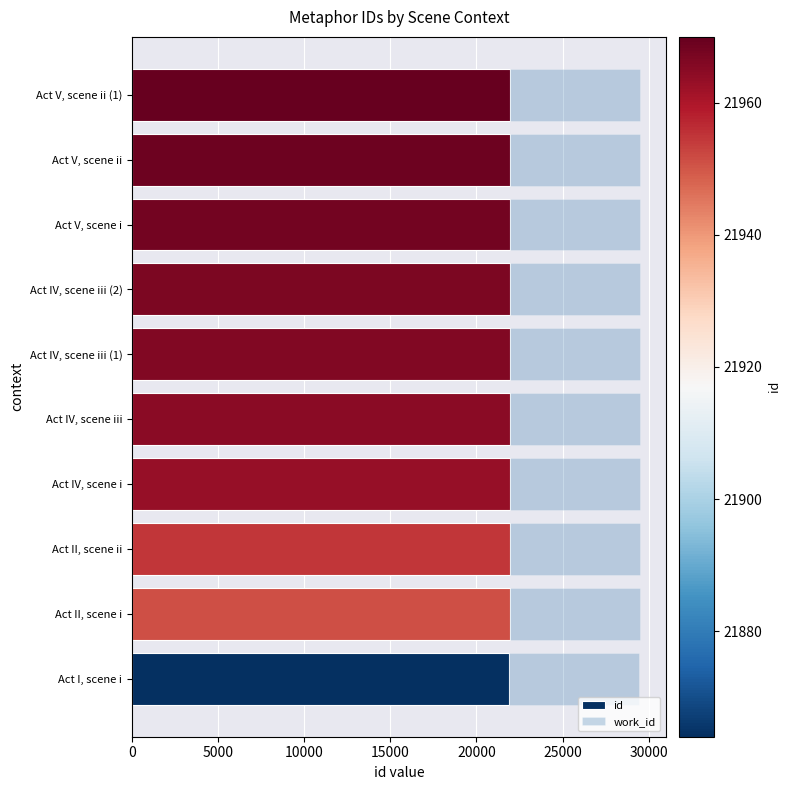

What is the total value across all series at Act II, scene i?

29504